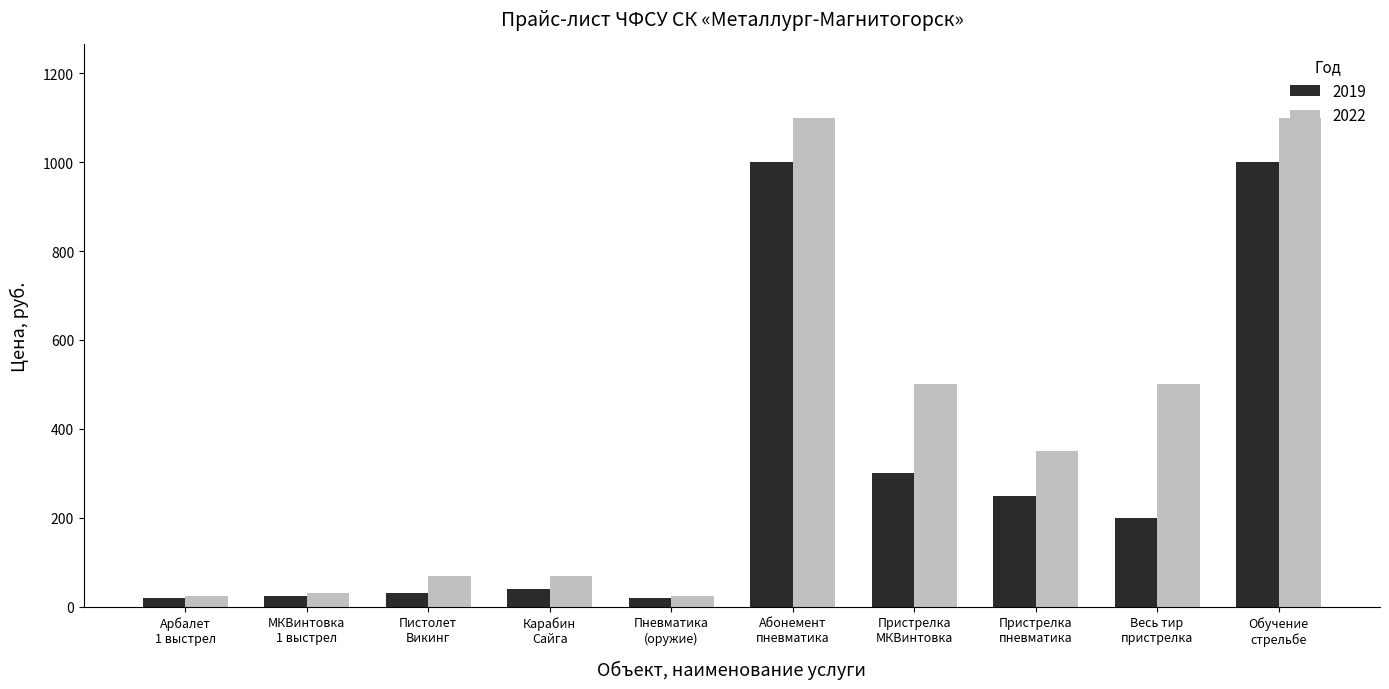

What is the difference between the maximum and minimum values in the 2019 series?

980